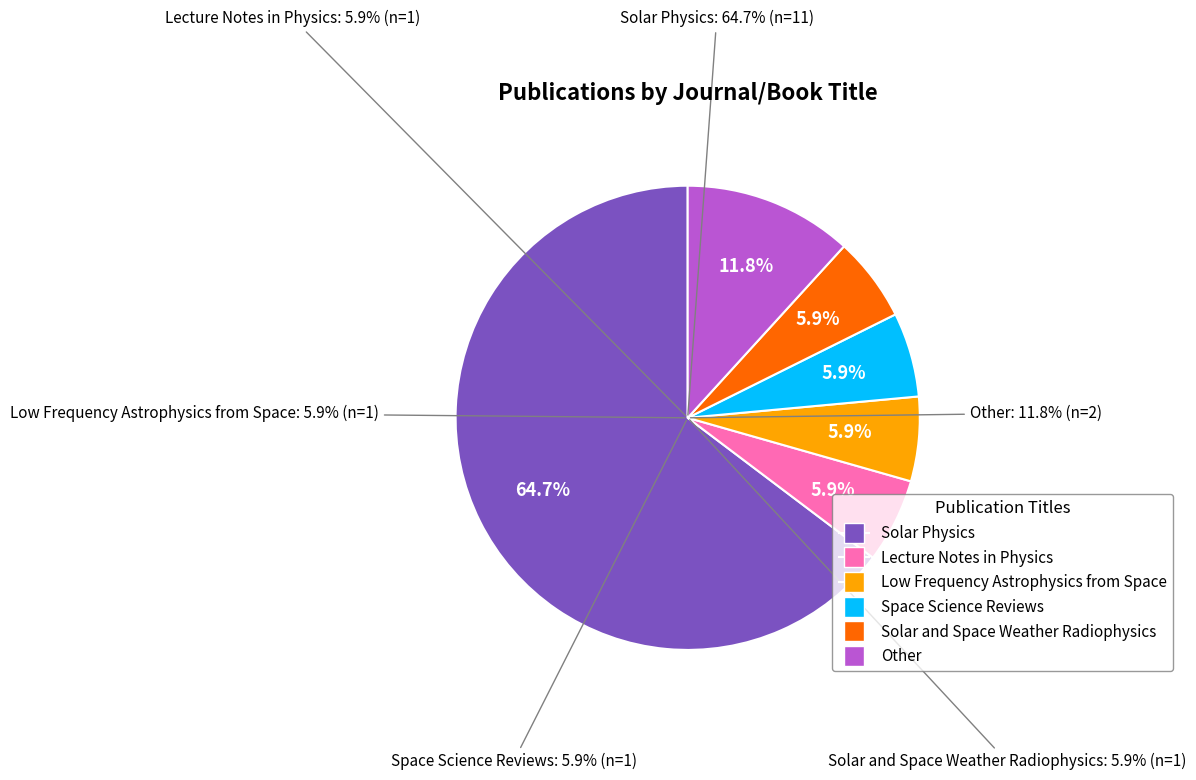

The Space Science Reviews slice represents 1% of the pie. True or false?

False